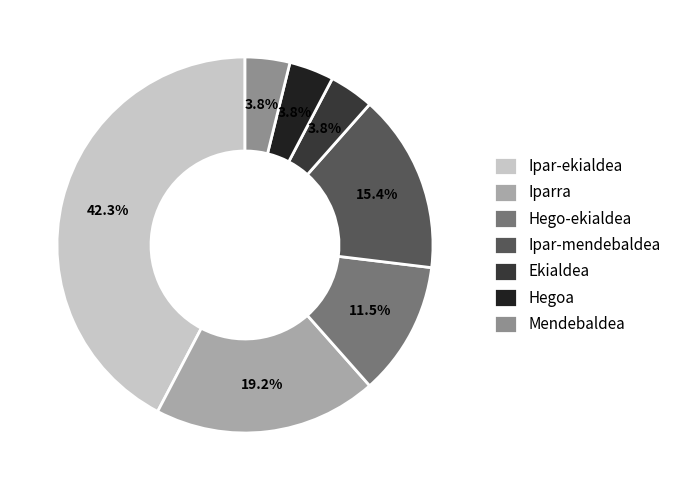

To the nearest percent, what portion does Ipar-ekialdea represent?

42%